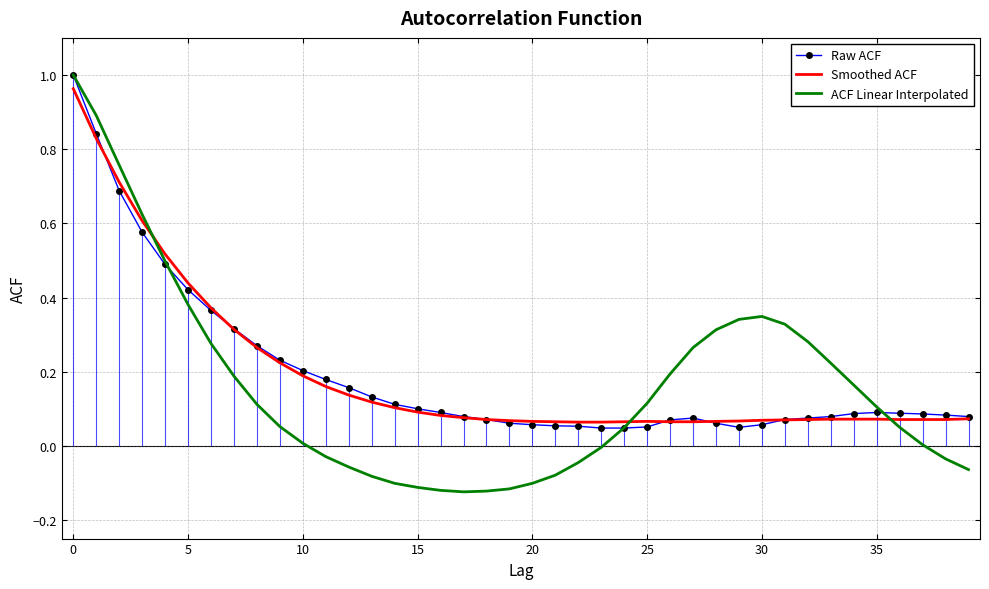

How many times do ACF Linear Interpolated and Smoothed ACF cross each other?

3